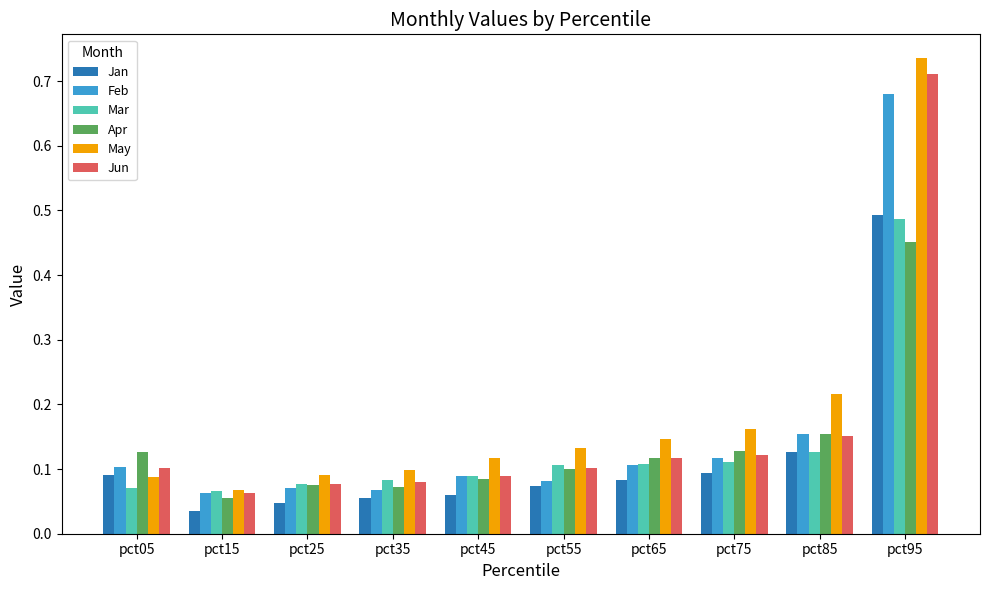

At which category is the sum across all series the highest?

pct95